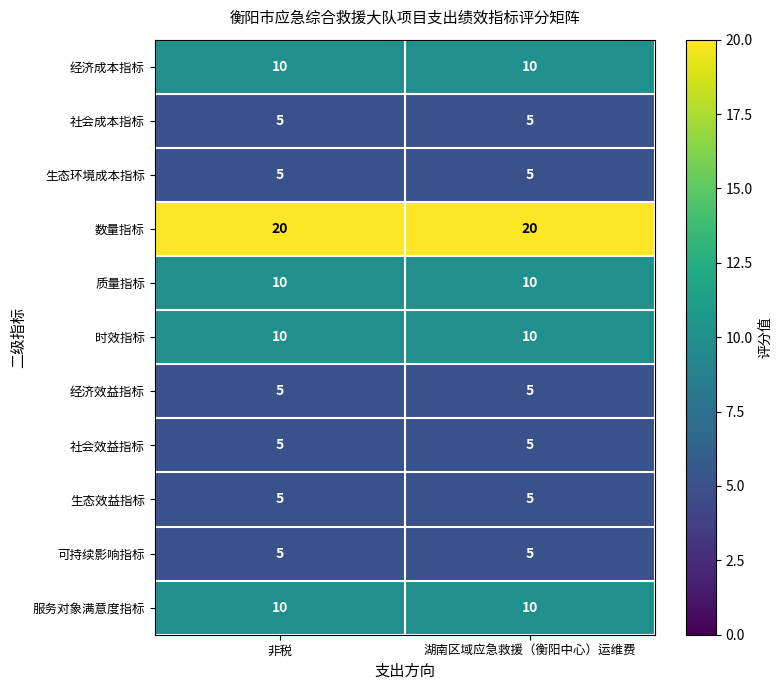

Is it true that 经济成本指标 equals 17 at 非税?

False